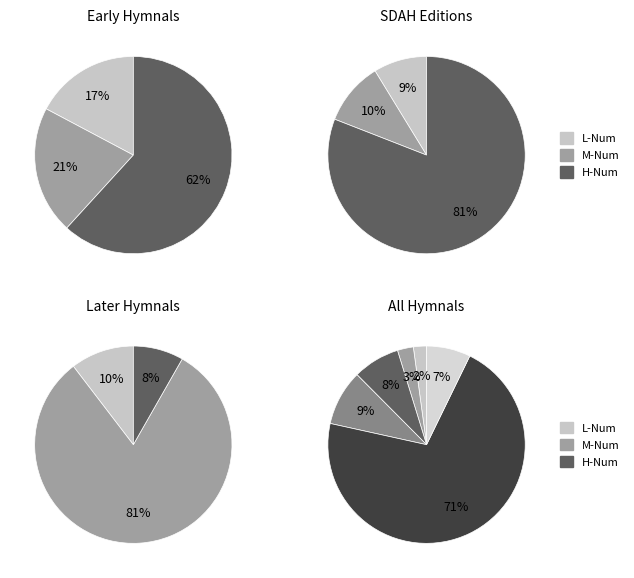

True or false: HA2010 (478) accounts for 7% of the total.

True